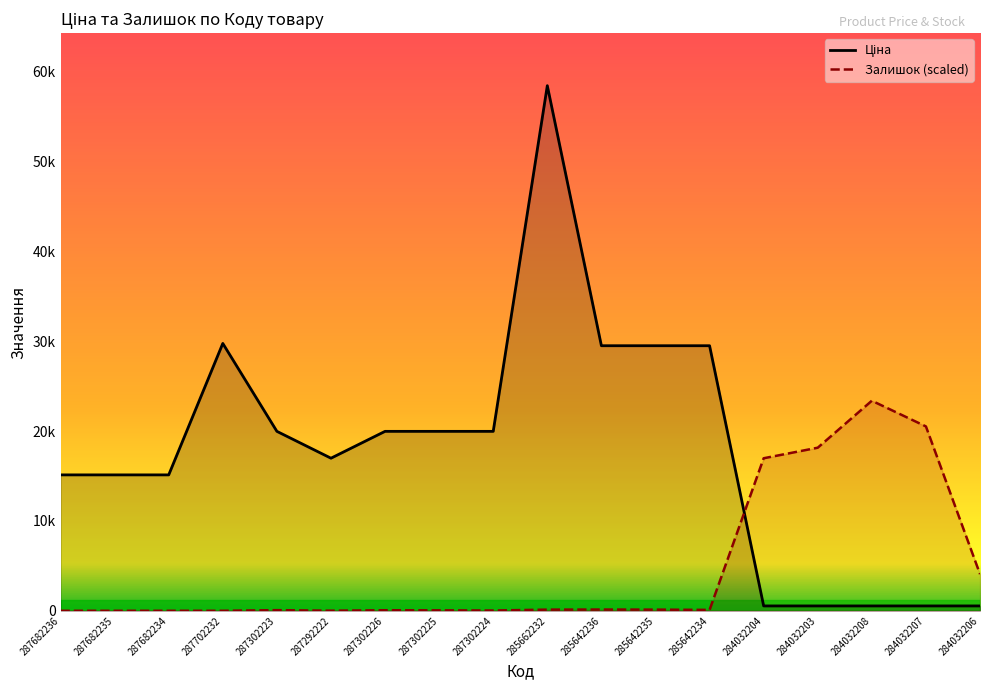

The value of Залишок at 284032204 is 25343.6. True or false?

False